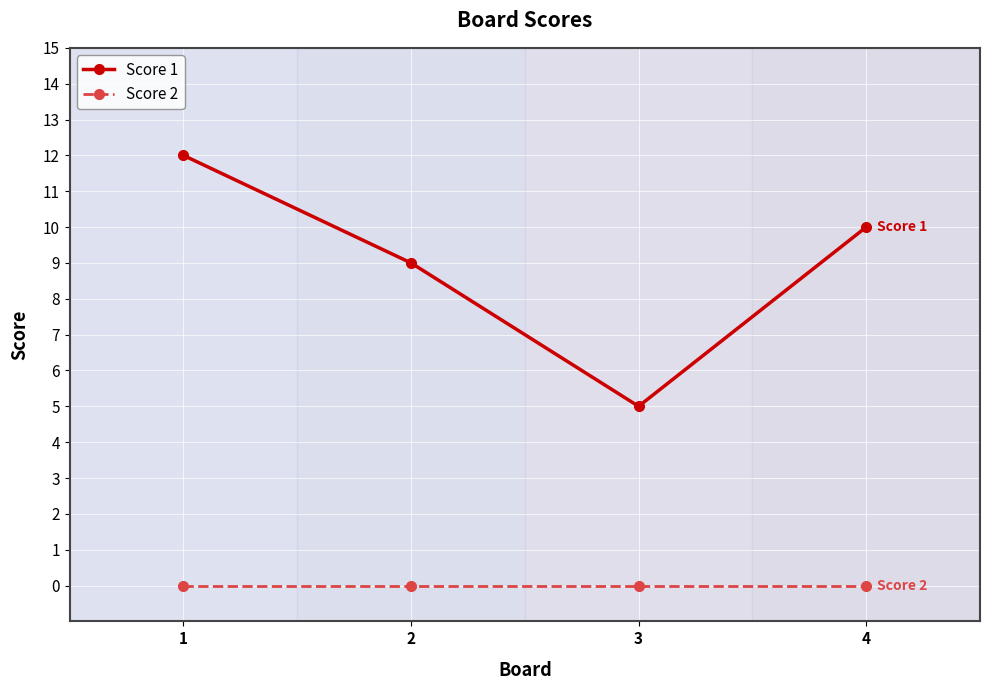

What is the value of the Score 1 point at the 3rd from the left?

5